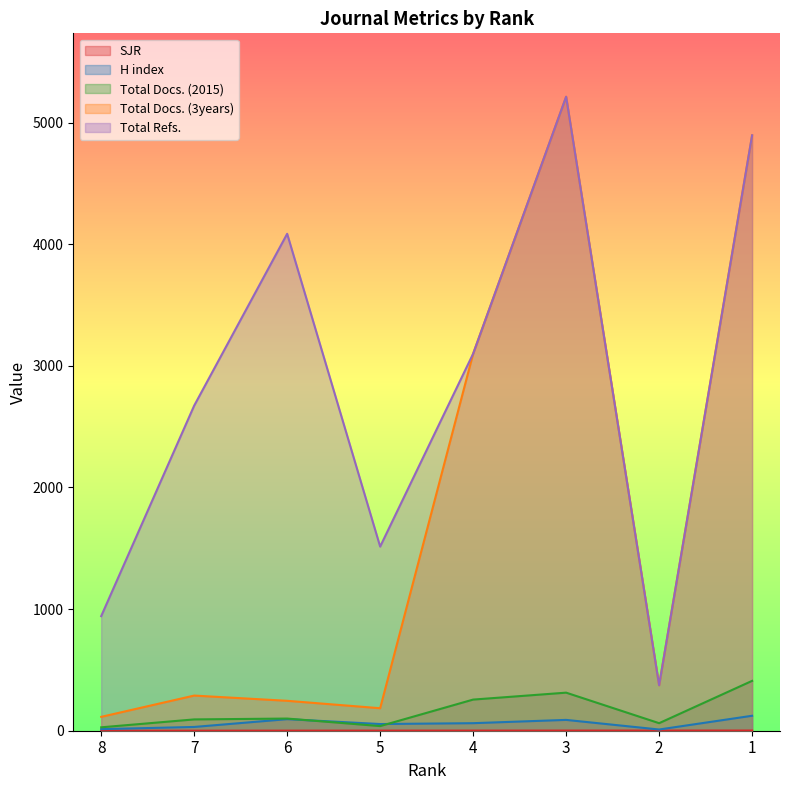

List the labels in order of SJR value, smallest first.

8, 7, 6, 5, 4, 3, 2, 1